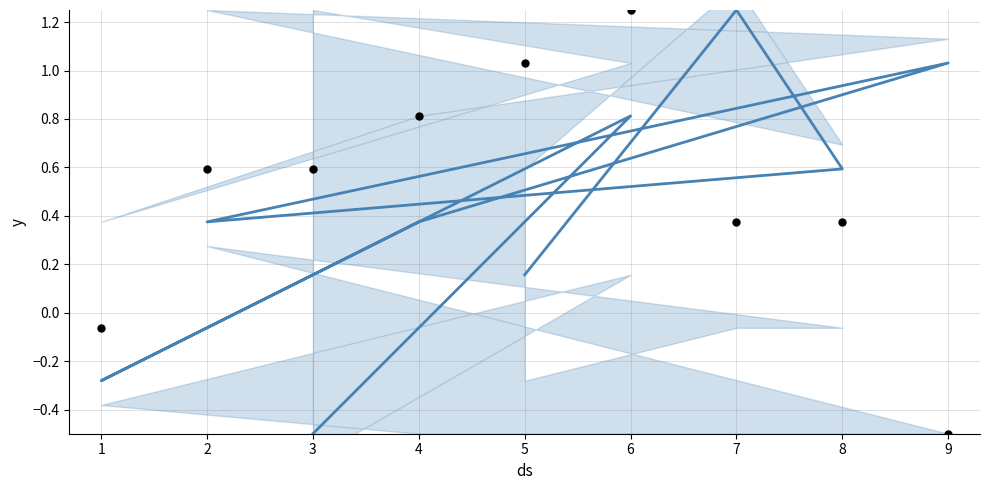

Which series has the largest Y range (max minus min)?

y